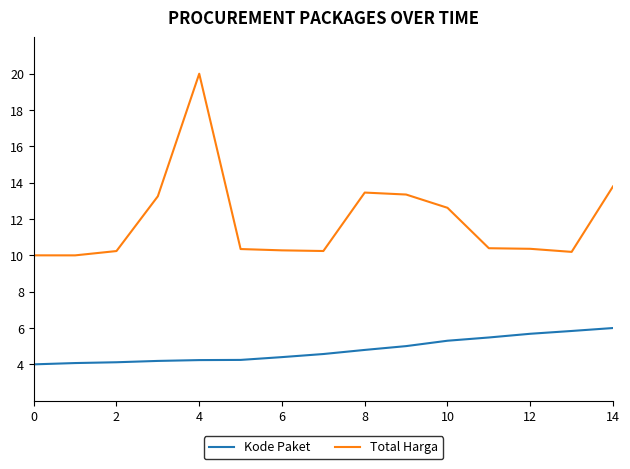

What is the smallest value displayed?

4.0